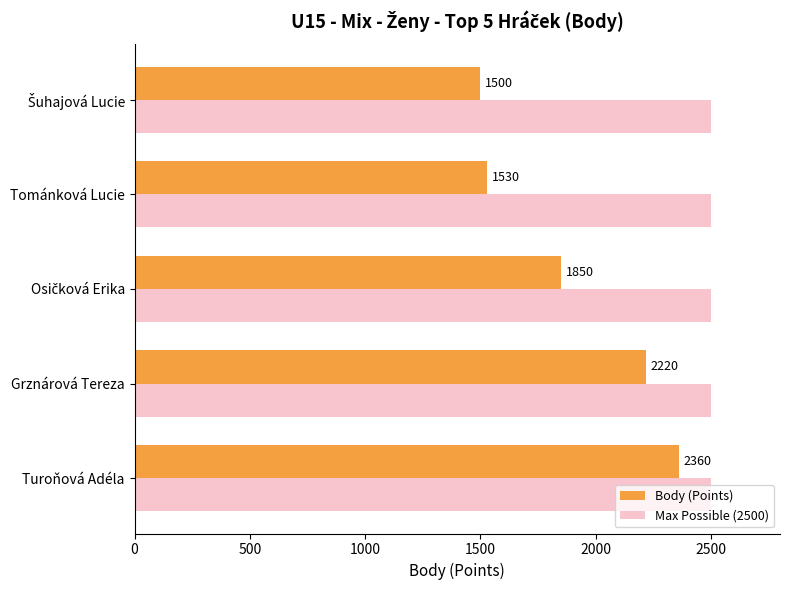

List the series in order of their peak value, lowest first.

Body (Points), Max Possible (2500)